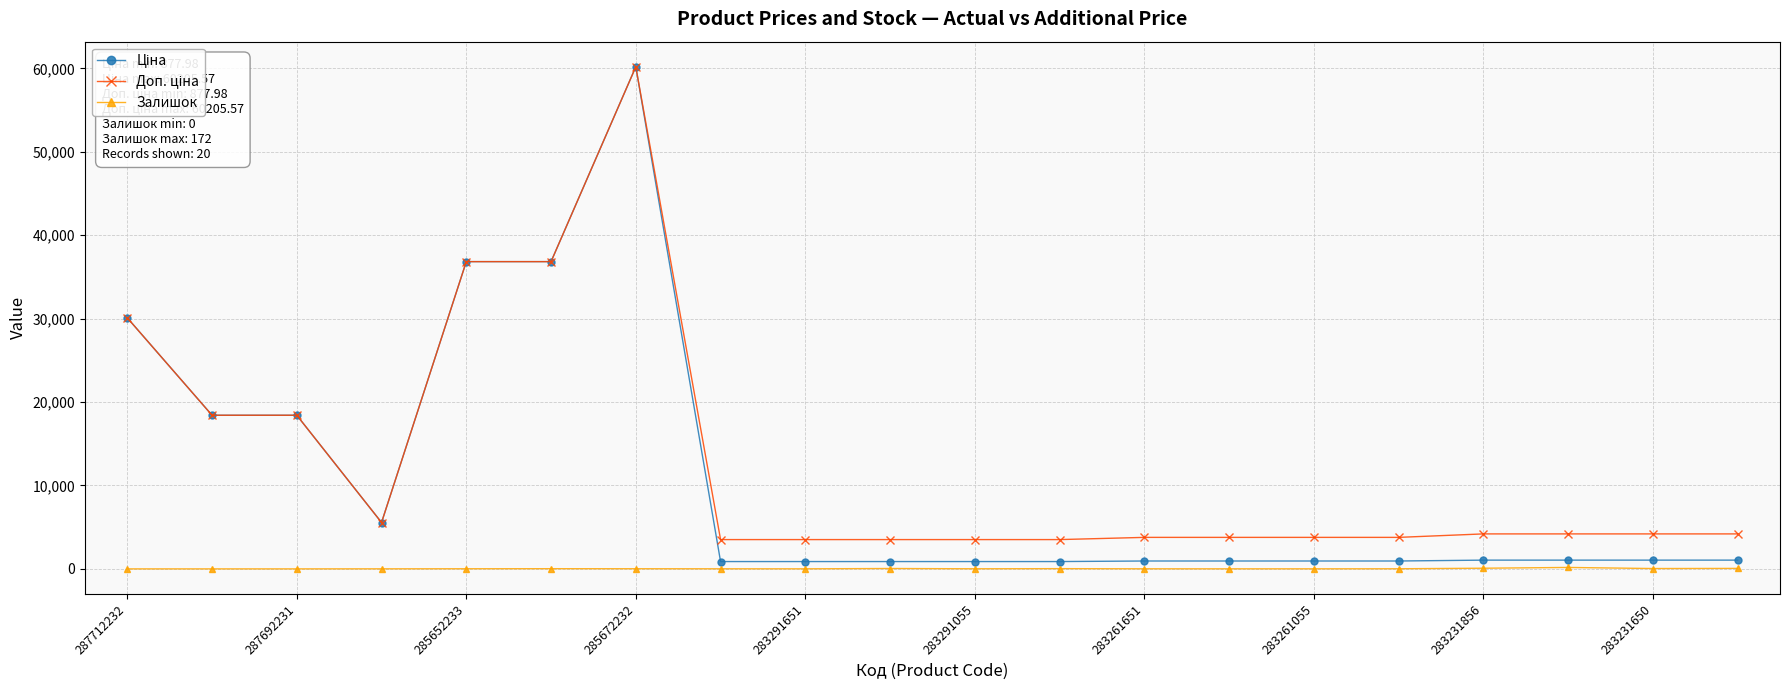

What is the maximum value shown in the chart?

60205.6